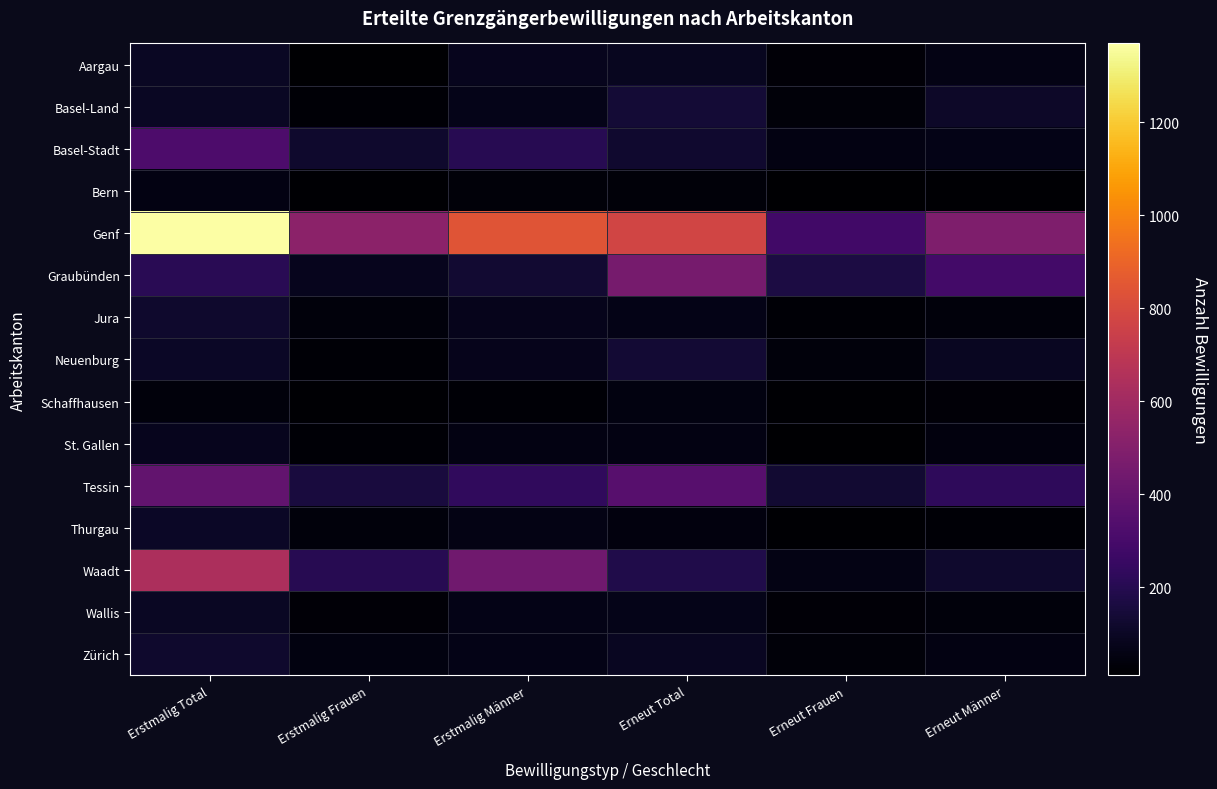

What is the total value across all series at Erneut Männer?

1709